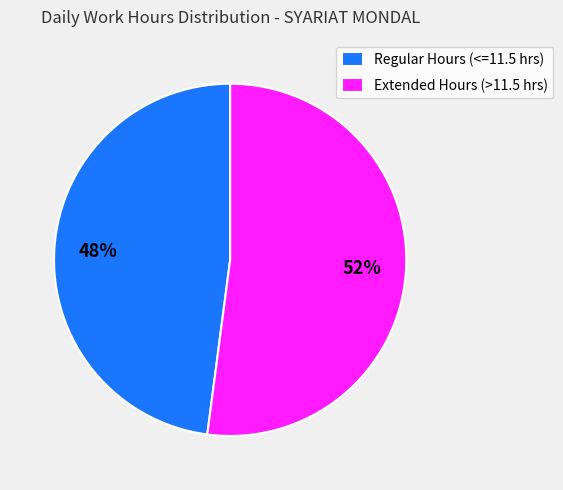

Approximately how many times larger is the value at Regular Hours (<=11.5 hrs) compared to Extended Hours (>11.5 hrs)?

0.9